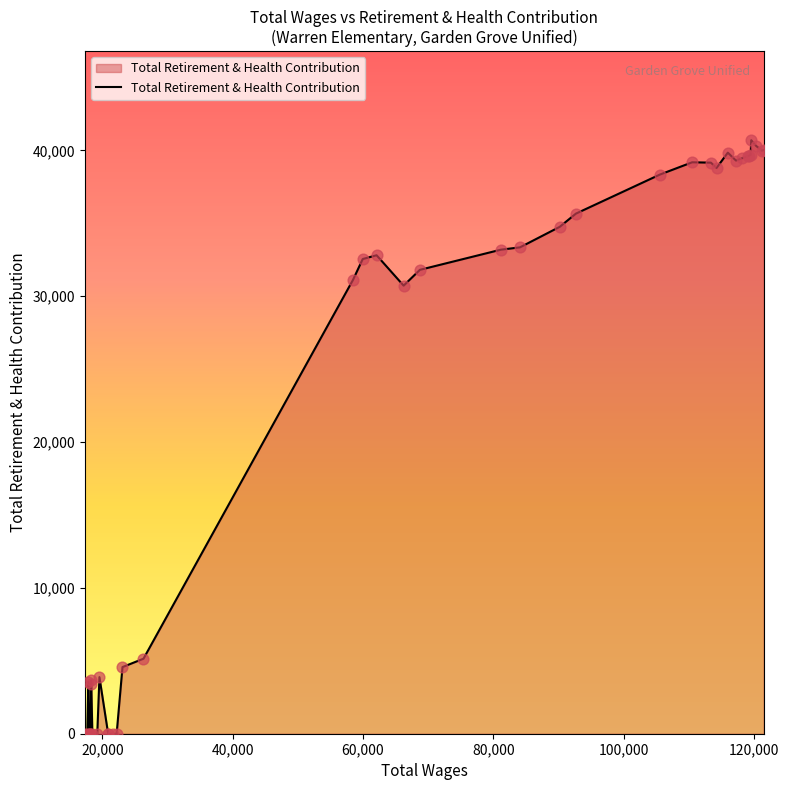

What is the difference between the maximum and minimum values?

40704